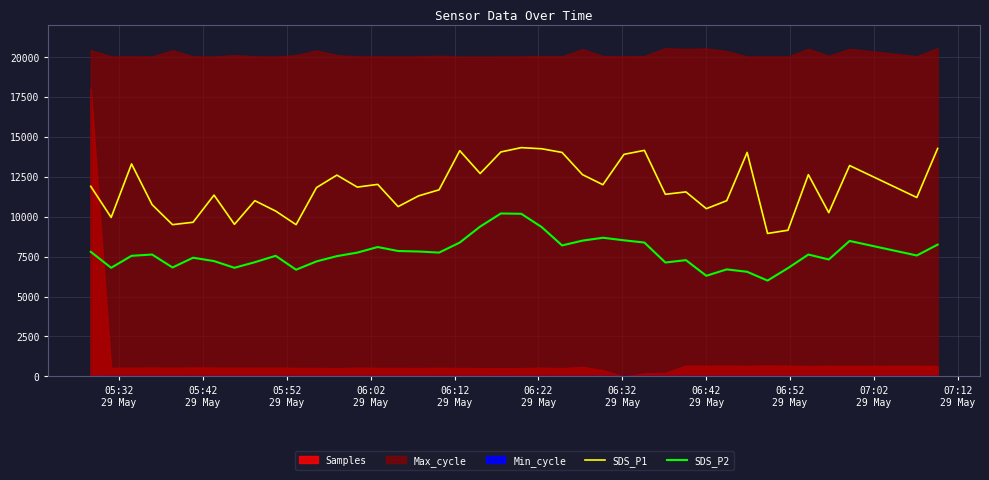

What is the minimum value for SDS_P1?

8950